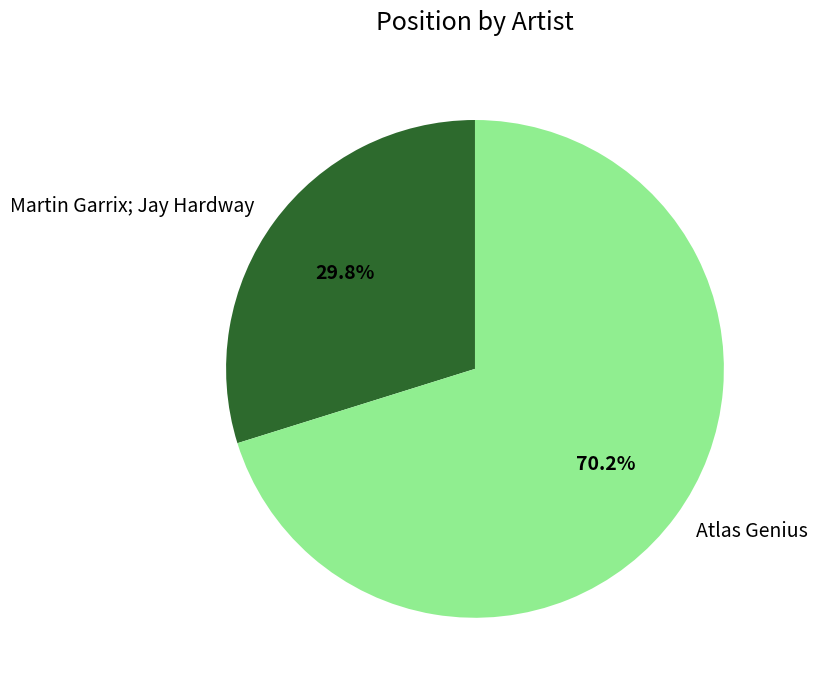

Which slice is the smallest?

Martin Garrix; Jay Hardway